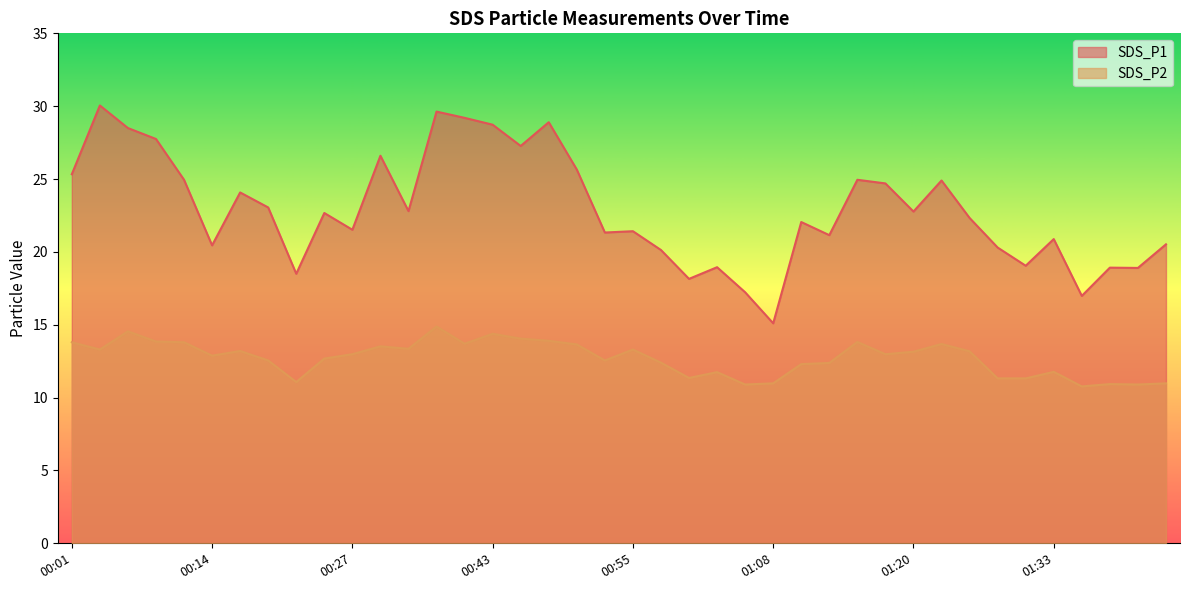

What is the difference between the SDS_P2 values at 00:55 and 00:09?

0.5